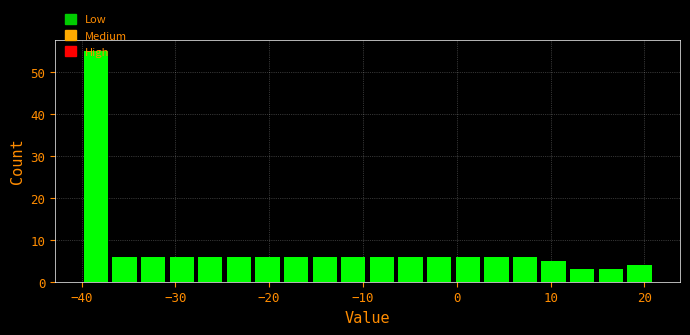

Read against the x-axis, roughly where is the centre of the tallest bar?

-38